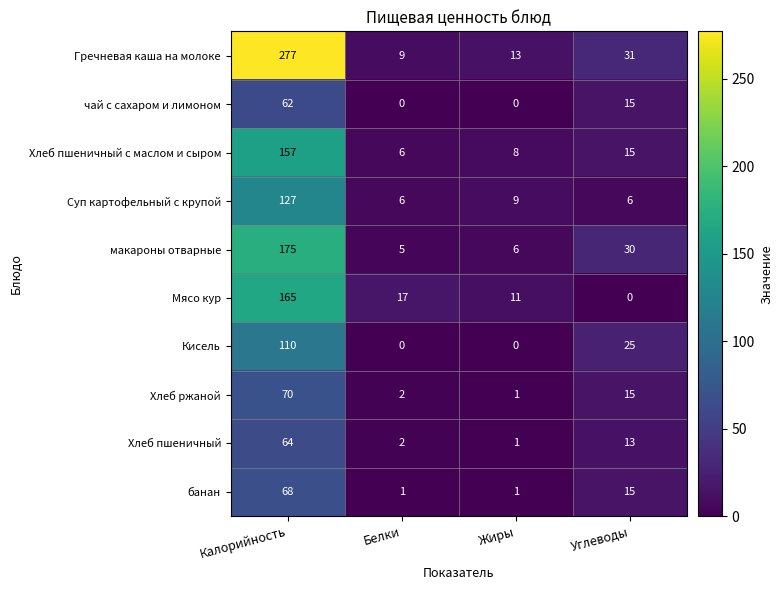

At how many categories does at least one series exceed 165?

1